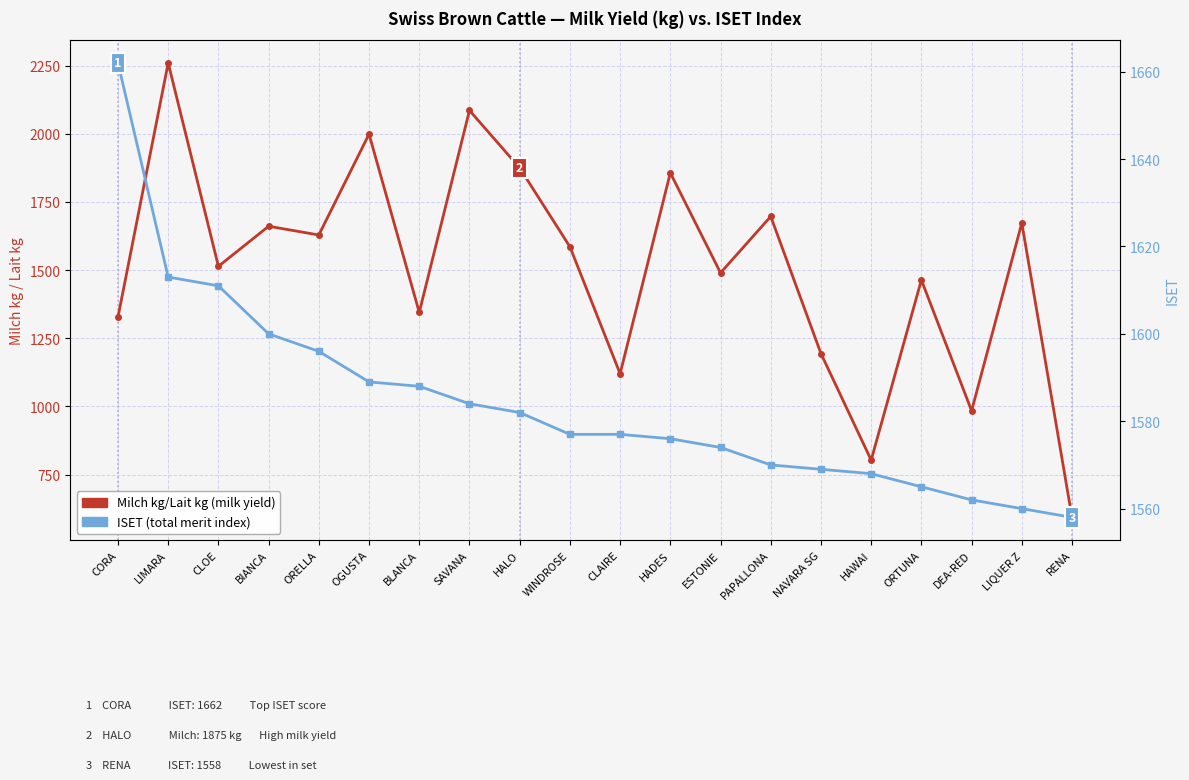

The value of ISET (total merit index) at ORELLA is 2663. True or false?

False